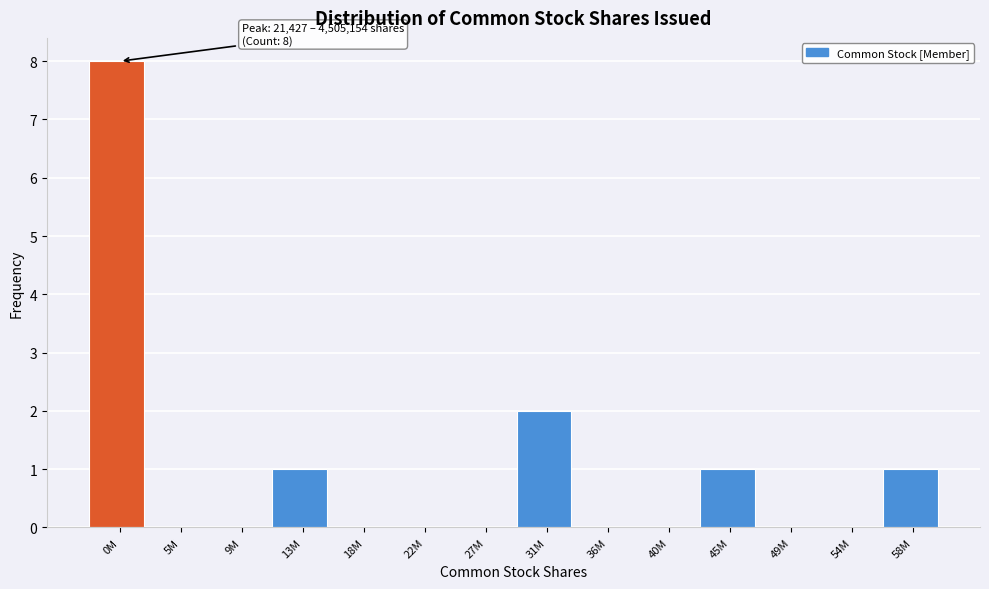

Reading right to left, list all the values displayed in this chart.

58M=1	54M=0	49M=0	45M=1	40M=0	36M=0	31M=2	27M=0	22M=0	18M=0	13M=1	9M=0	5M=0	0M=8